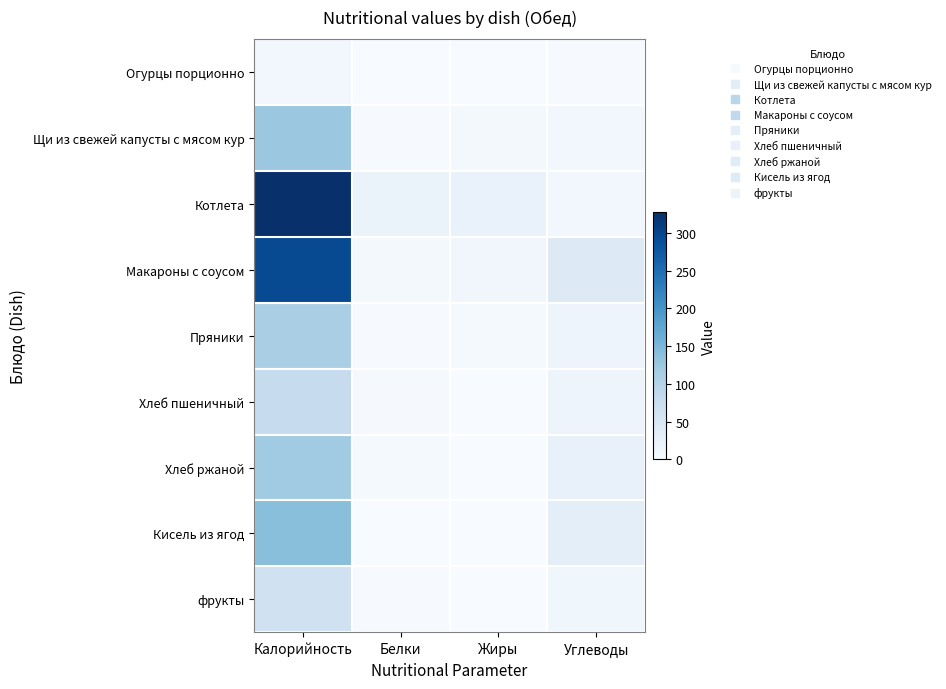

Count the number of categories in the chart.

4